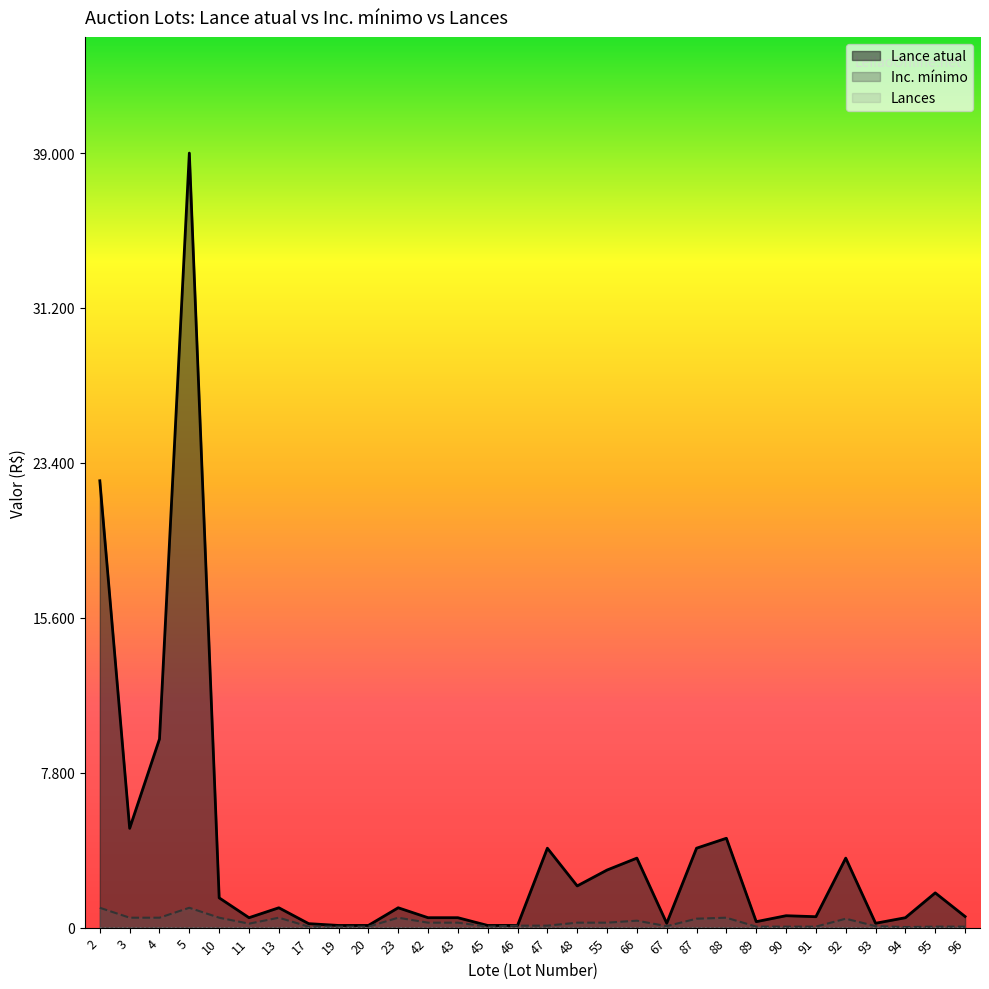

What is the sum of all Inc. mínimo values?

8280